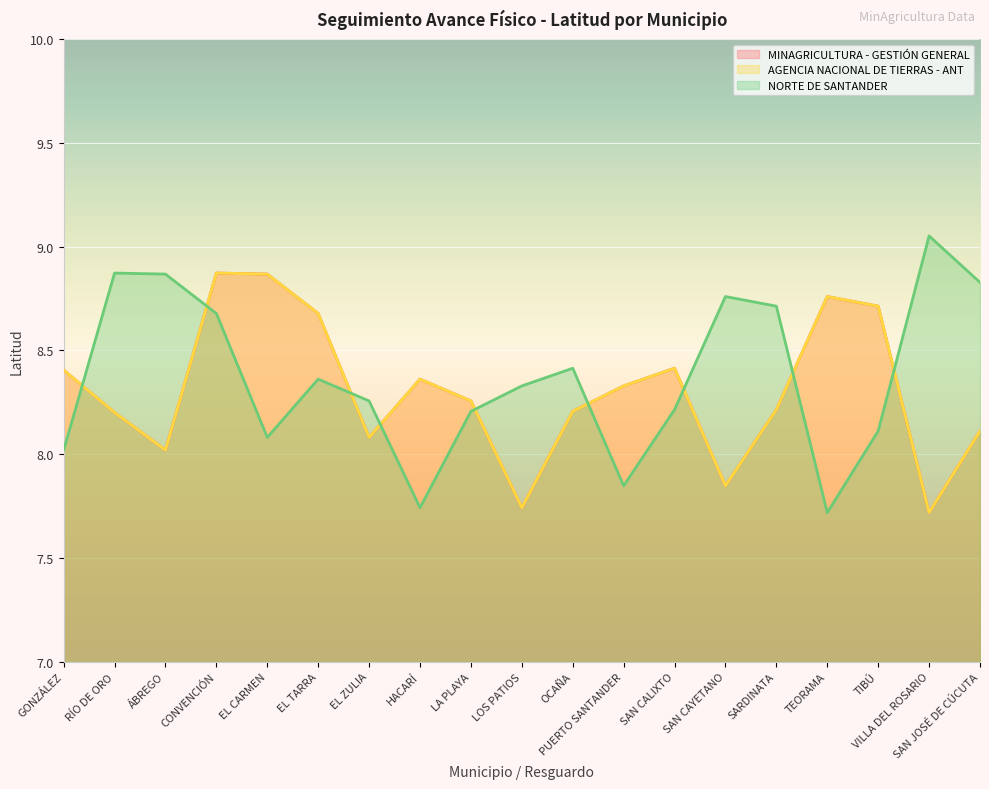

Which series has the largest range (max minus min)?

NORTE DE SANTANDER